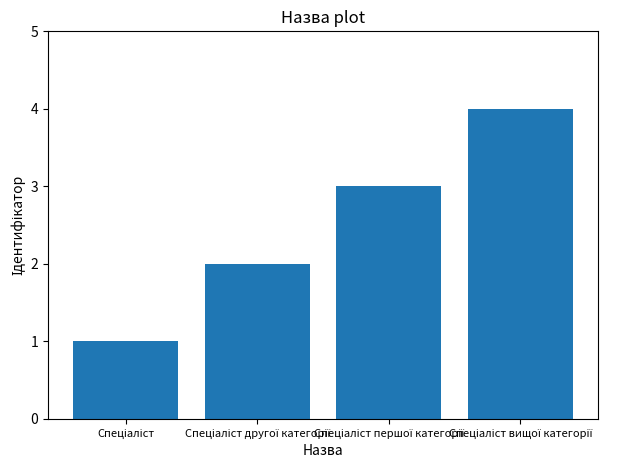

Does the chart contain any negative values?

No